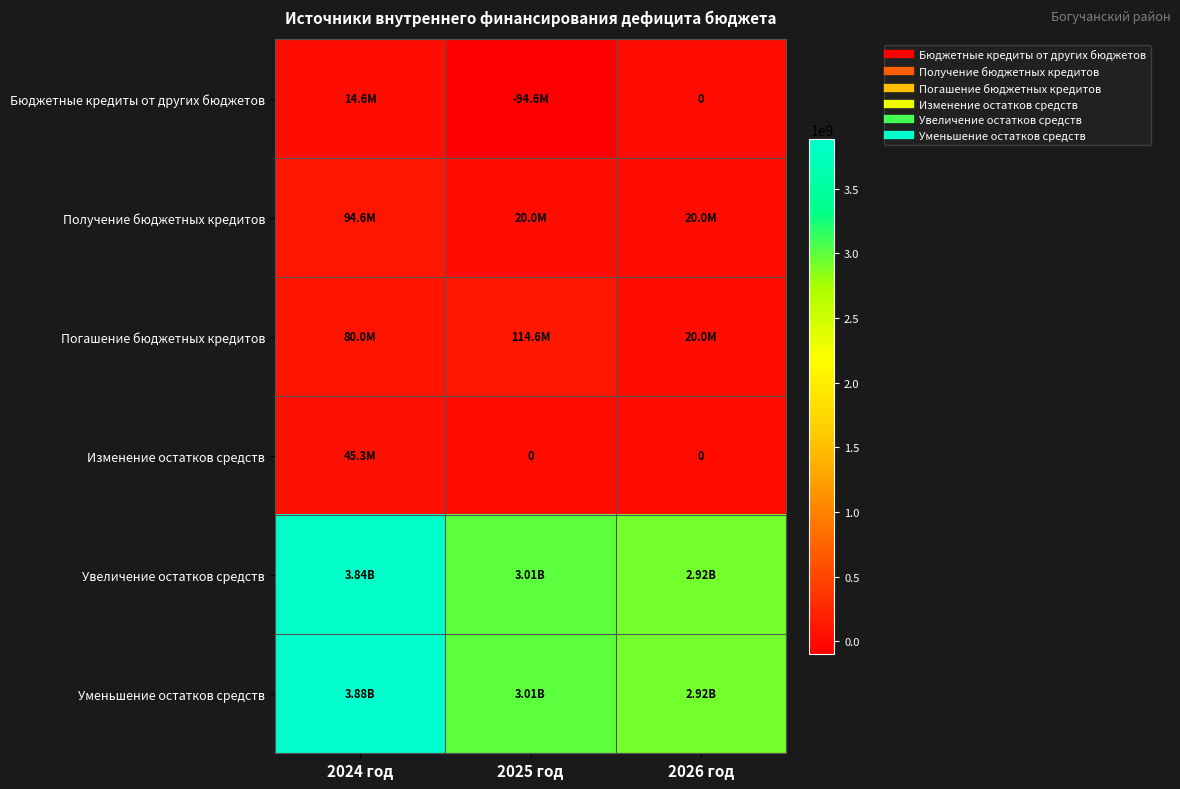

Count the Погашение бюджетных кредитов values in the range 20000000 to 114600000.

3